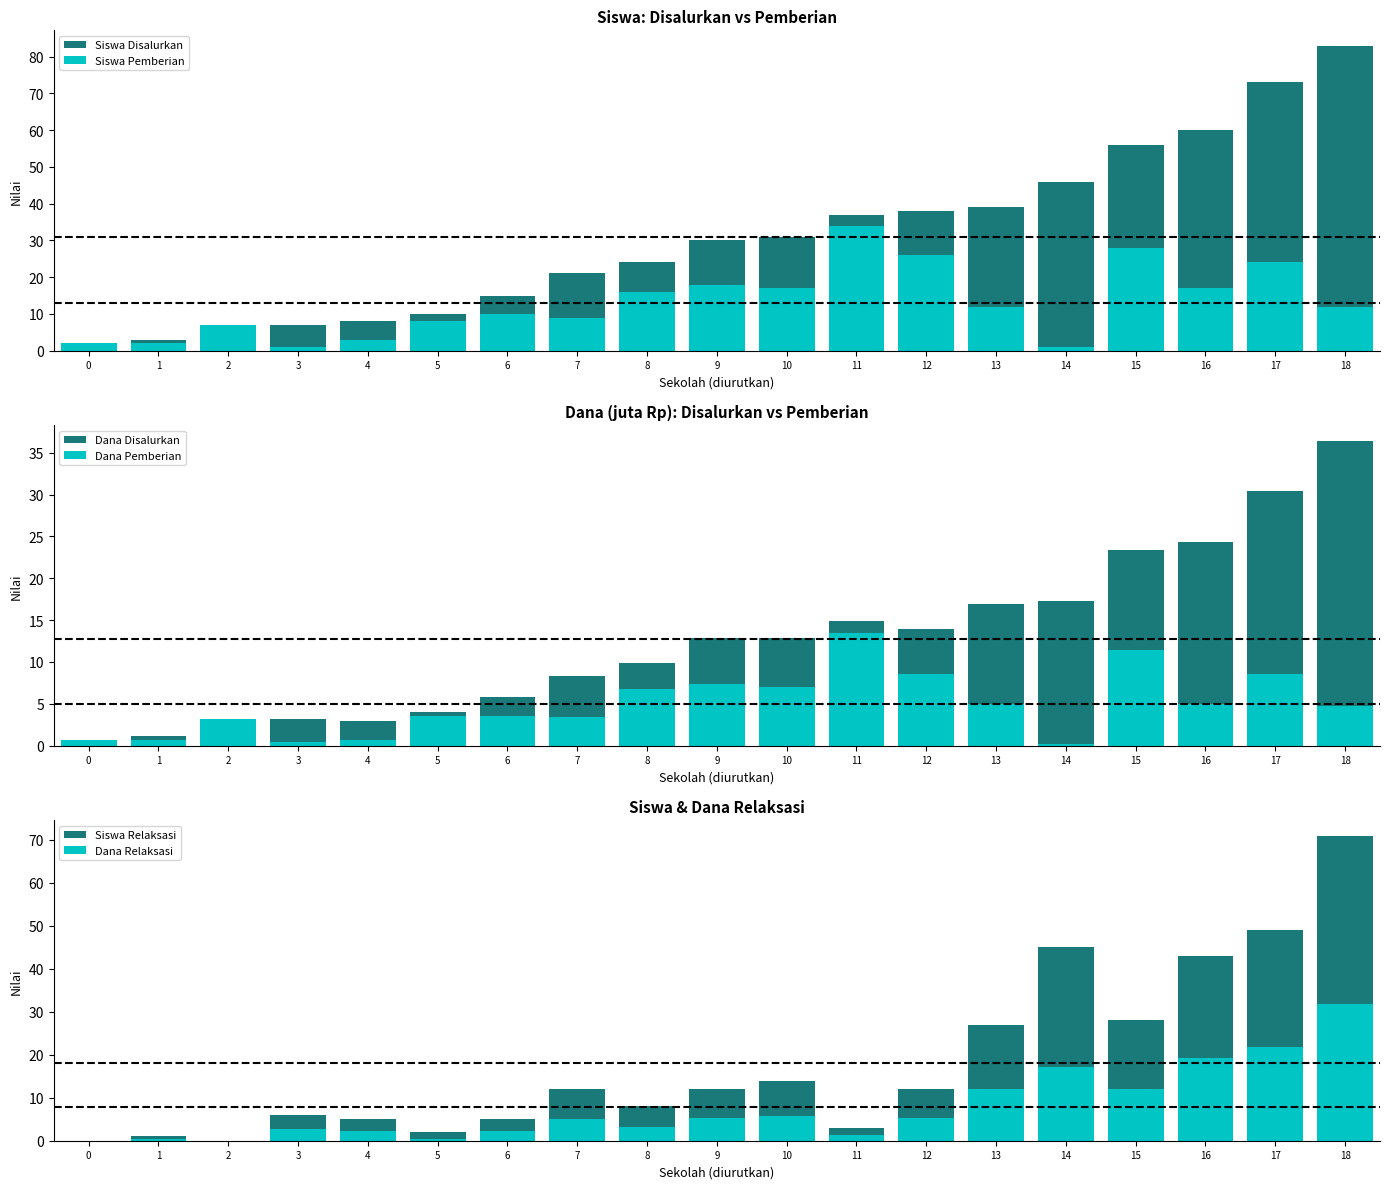

At which label does Siswa Disalurkan first exceed 30?

10